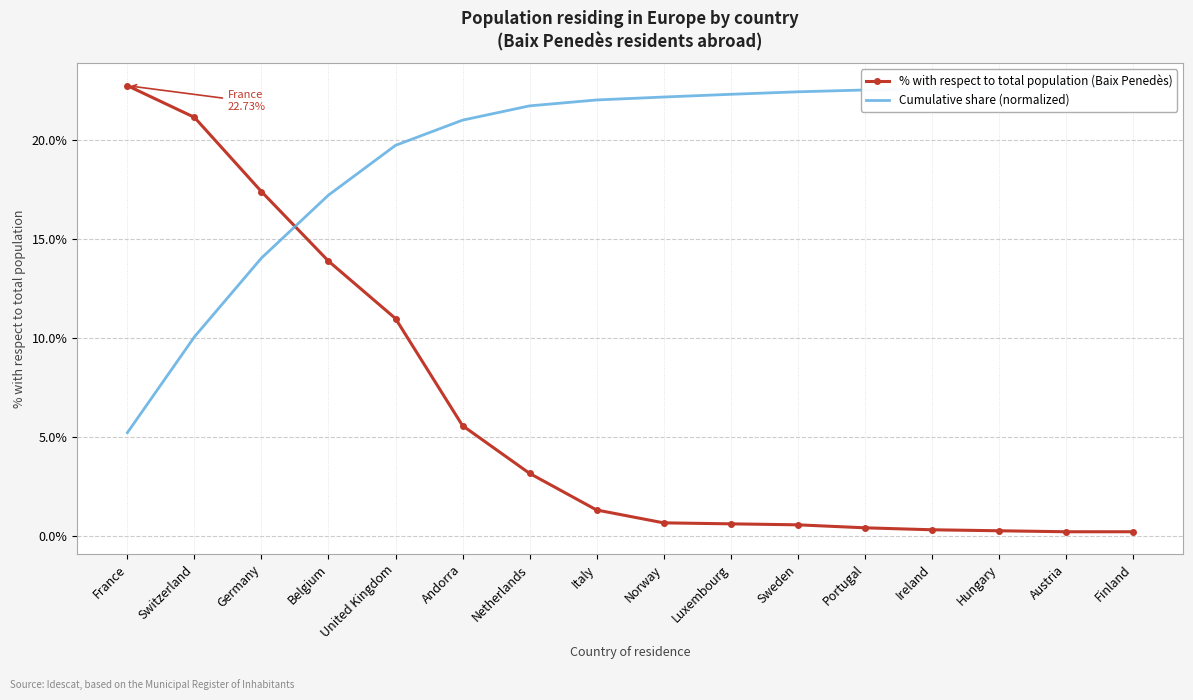

At how many categories does at least one series exceed 1?

16